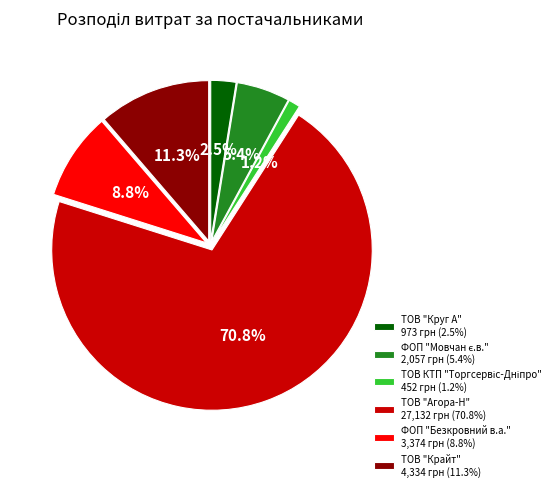

What percentage is NOT represented by ТОВ "Крайт" 4,334 грн (11.3%)?

88.7%